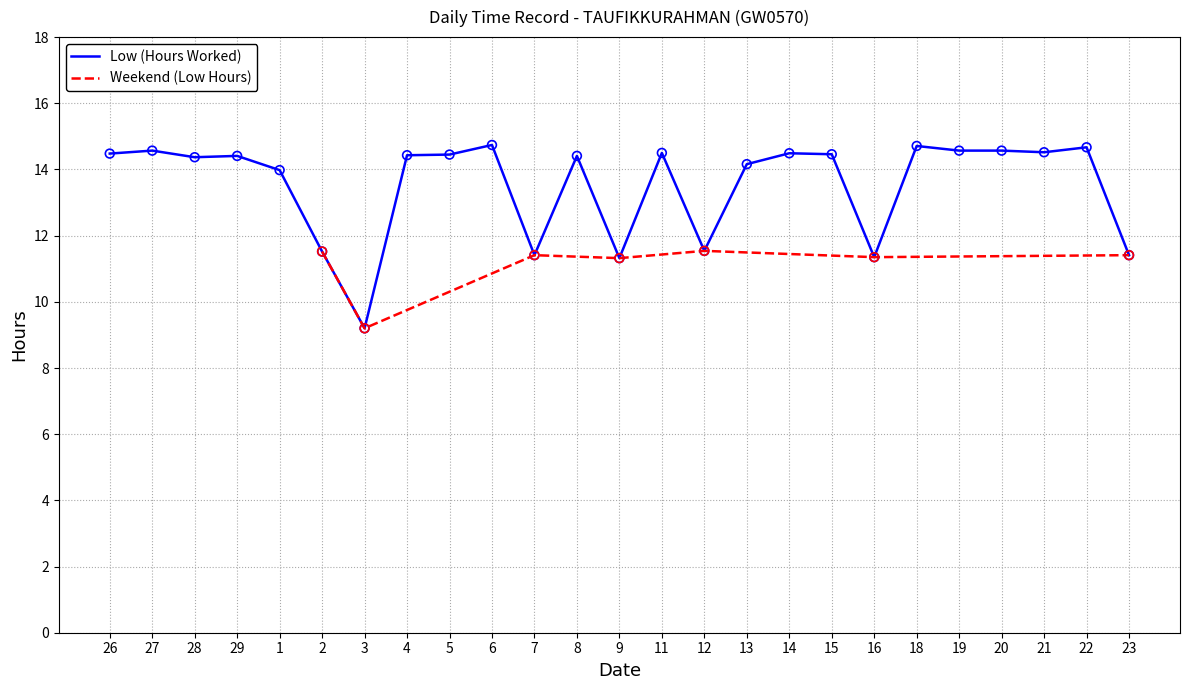

Approximately how many times larger is the value at 8 compared to 27?

1.0